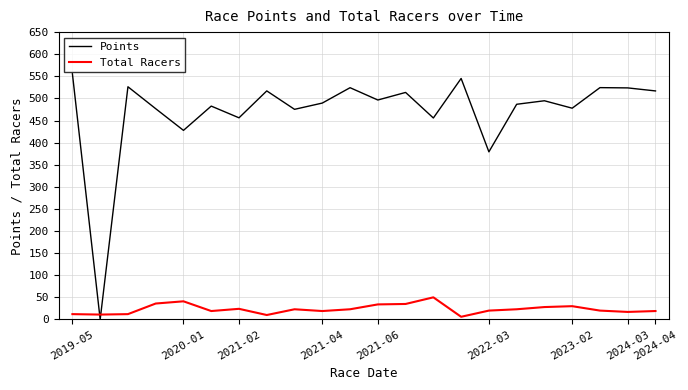

List the series in order of their overall mean, lowest first.

Total Racers, Points